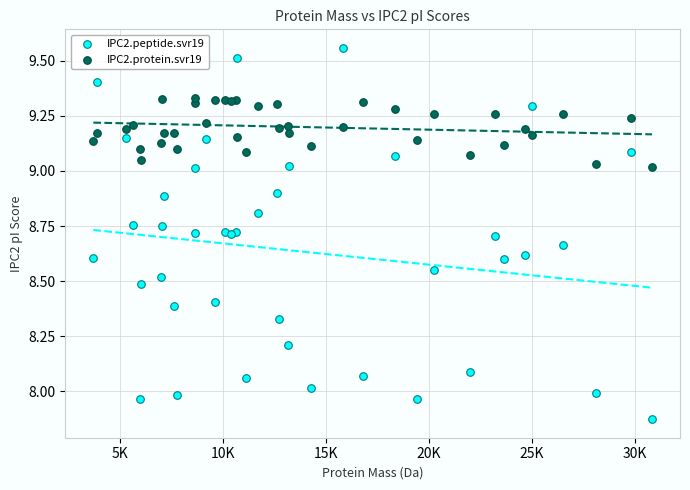

Which series contains the highest Y value?

IPC2.peptide.svr19